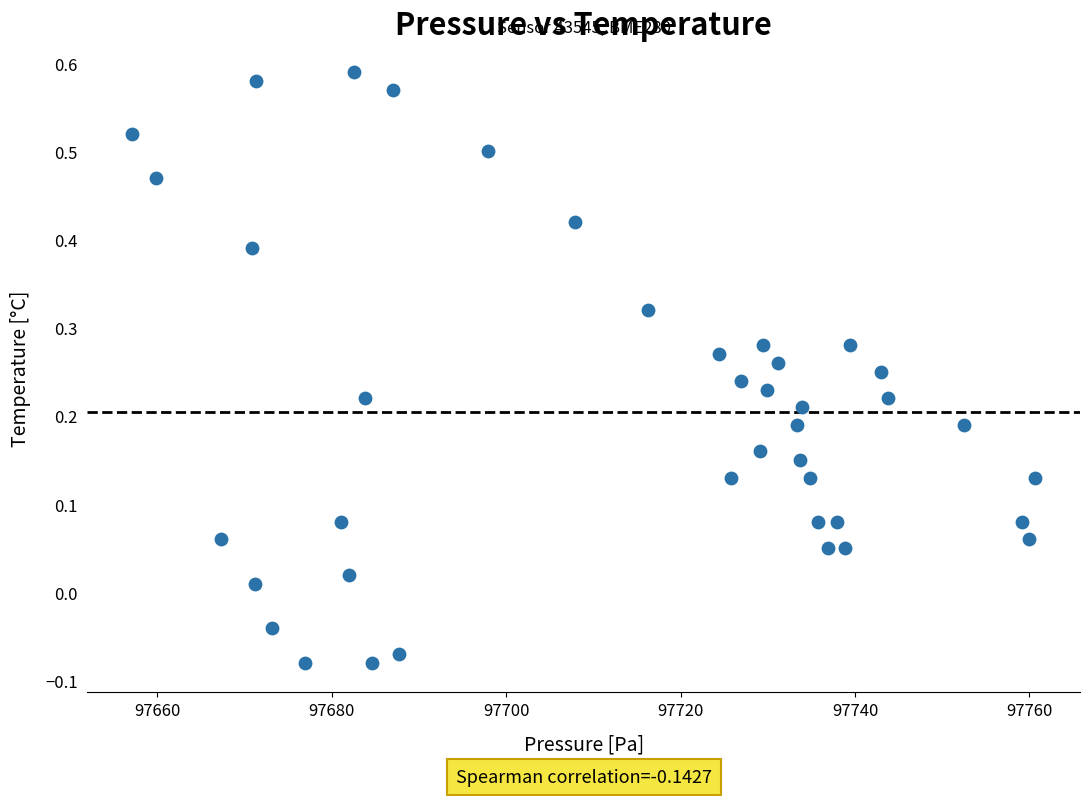

What is the range of X values (max minus min)?

103.5